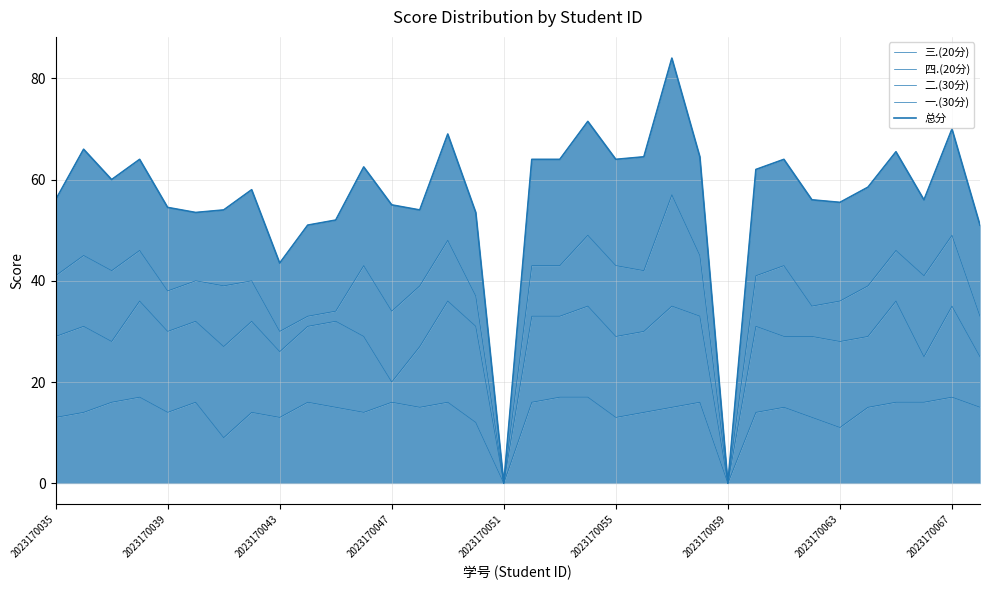

True or false: 总分 has more than 2 interior local peaks.

True